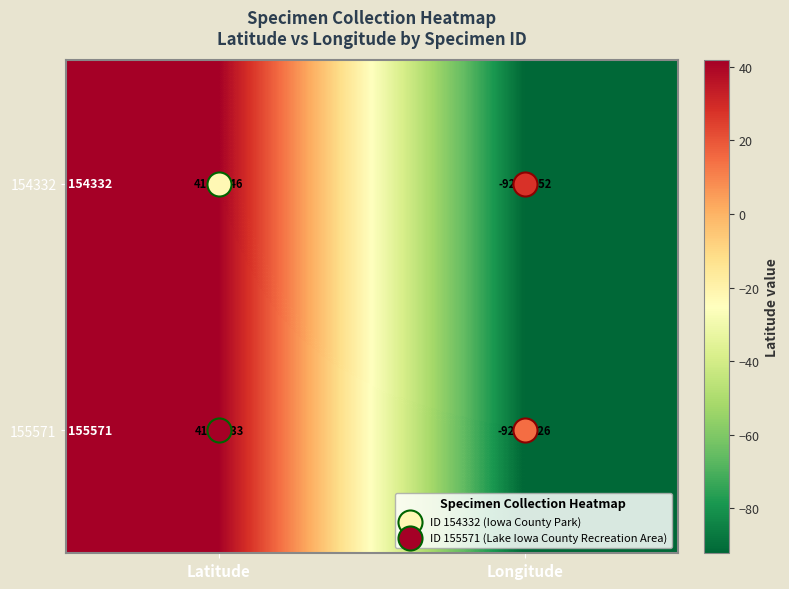

Between Latitude and Longitude, which series saw the biggest shift?

155571